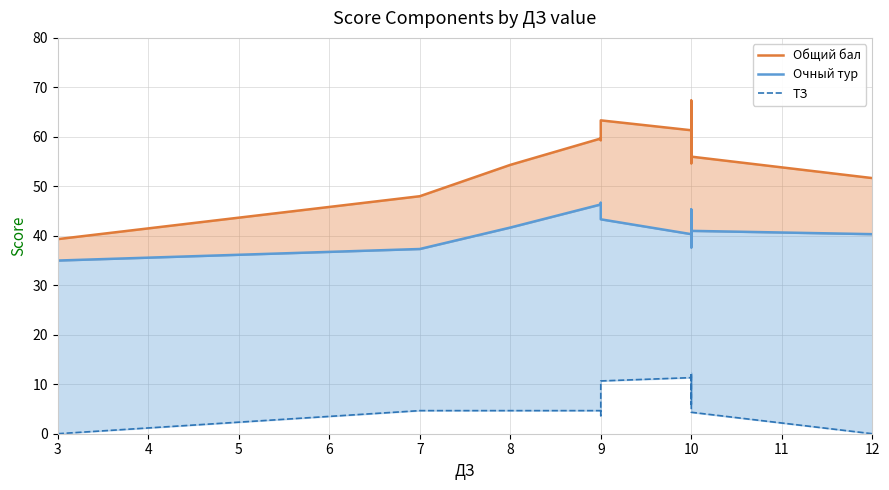

Which series has the largest total across all categories?

Общий бал